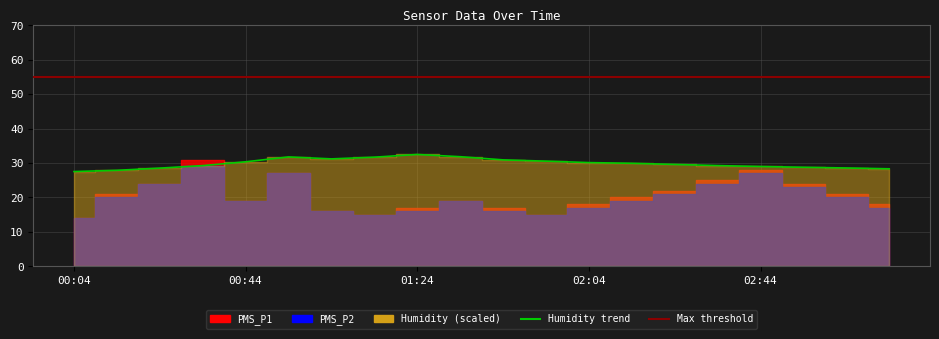

Does the chart have visible grid lines?

Yes